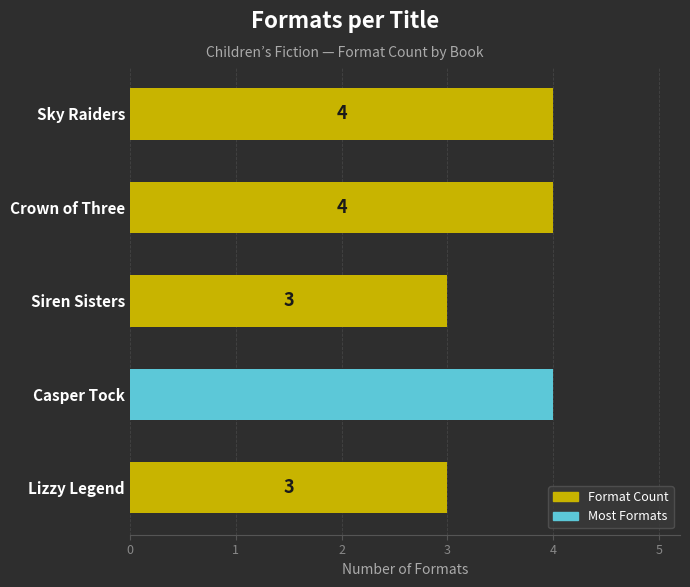

What is the sum of the values at Lizzy Legend and Siren Sisters?

6